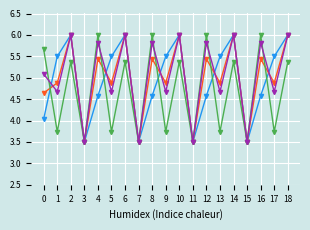

What is the total value across all series at 14?

23.4